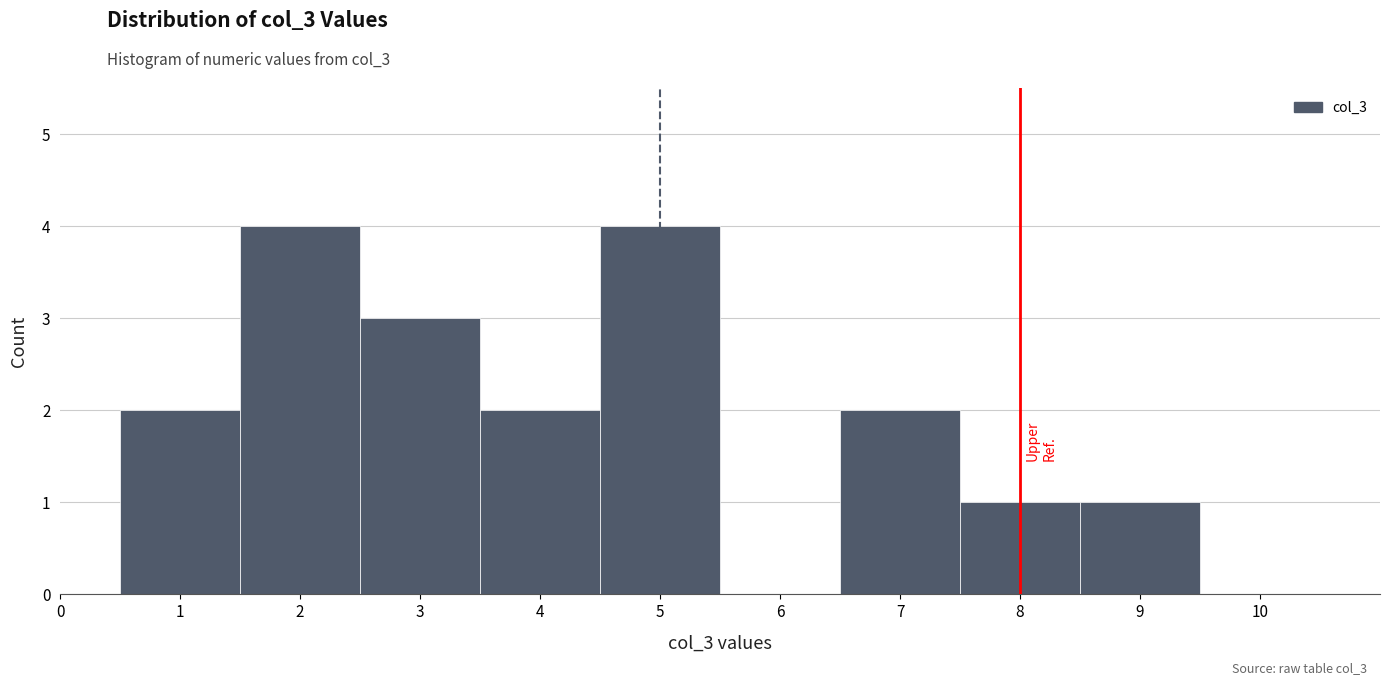

How tall is the bar that spans 3.5 to 4.5 on the x-axis? The values are not printed on the chart, so give them approximately, as read against the axis.

2